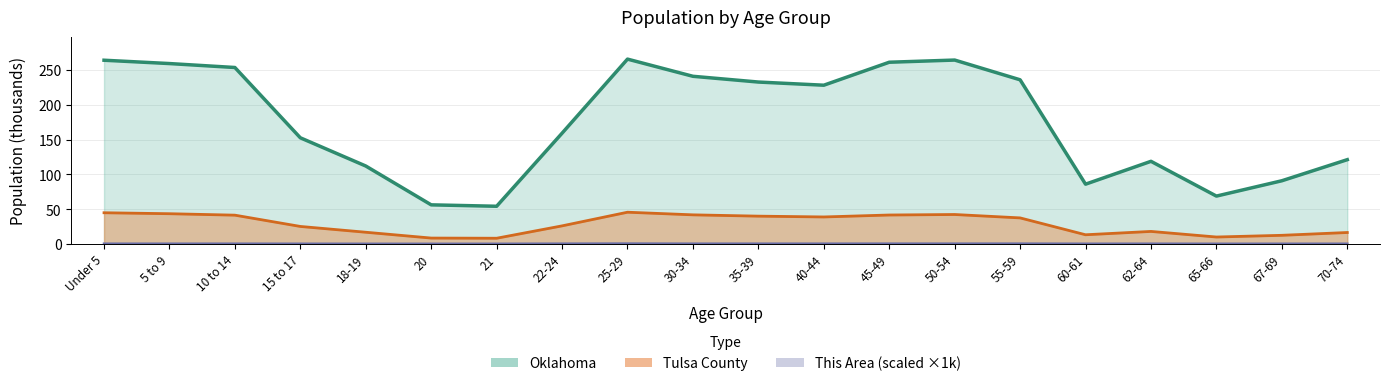

Which series changed the most between 40-44 and 70-74?

Oklahoma